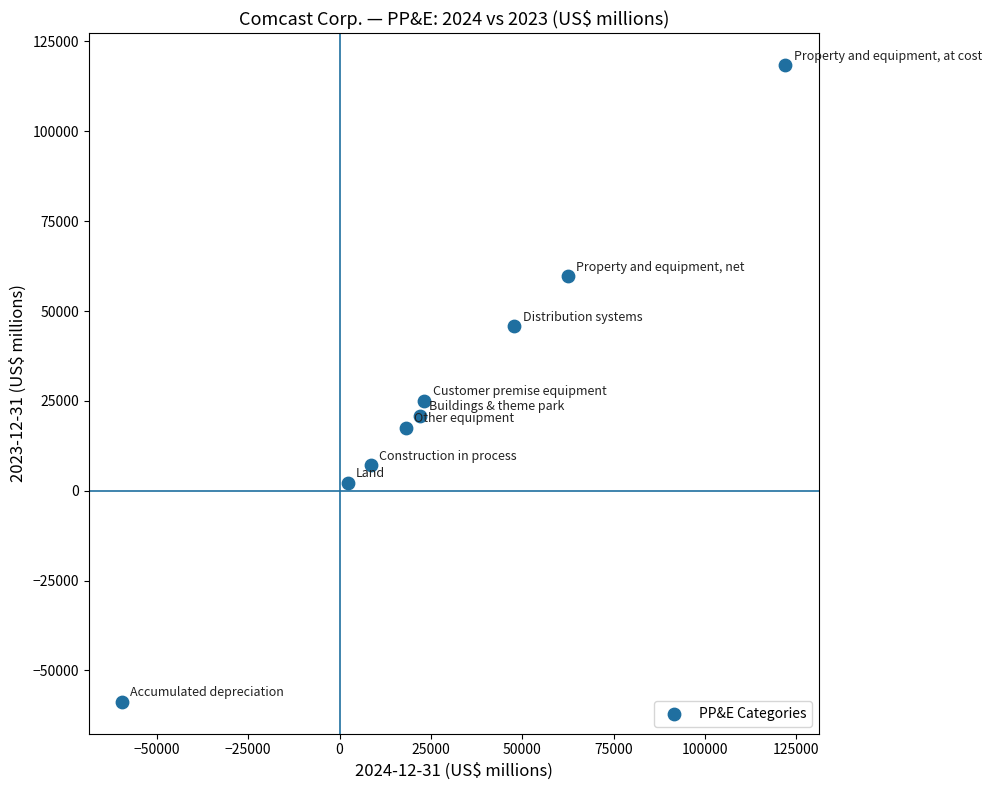

What is the range of X values (max minus min)?

181500